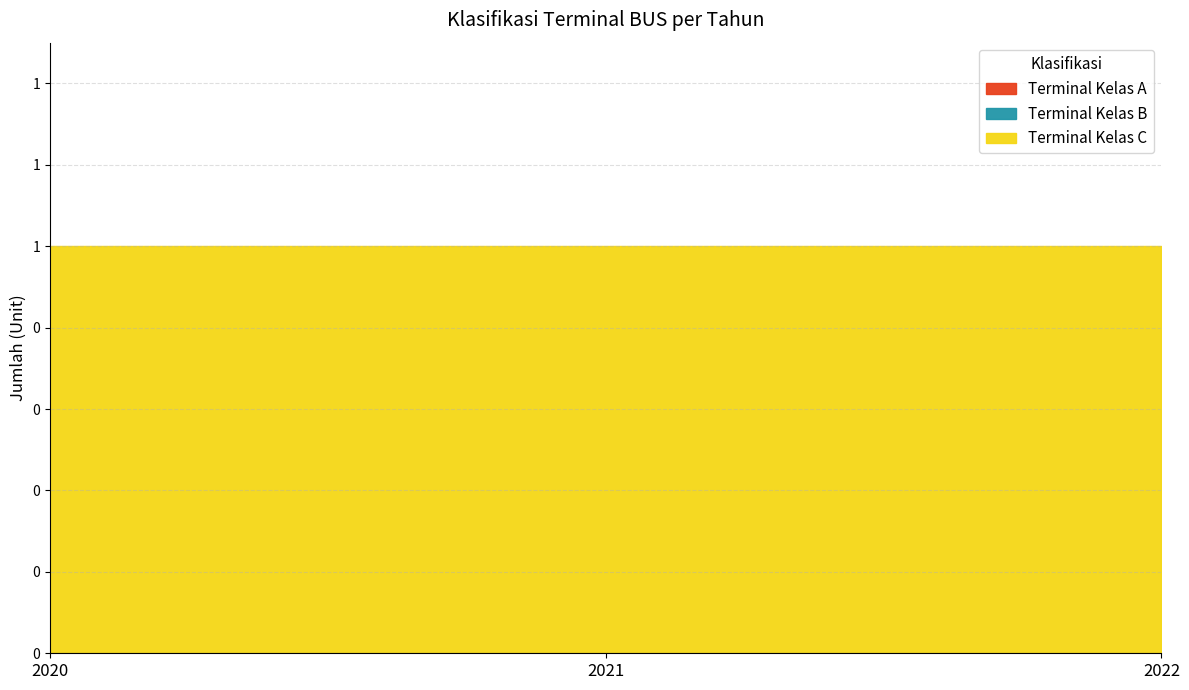

What is the maximum value shown in the chart?

1